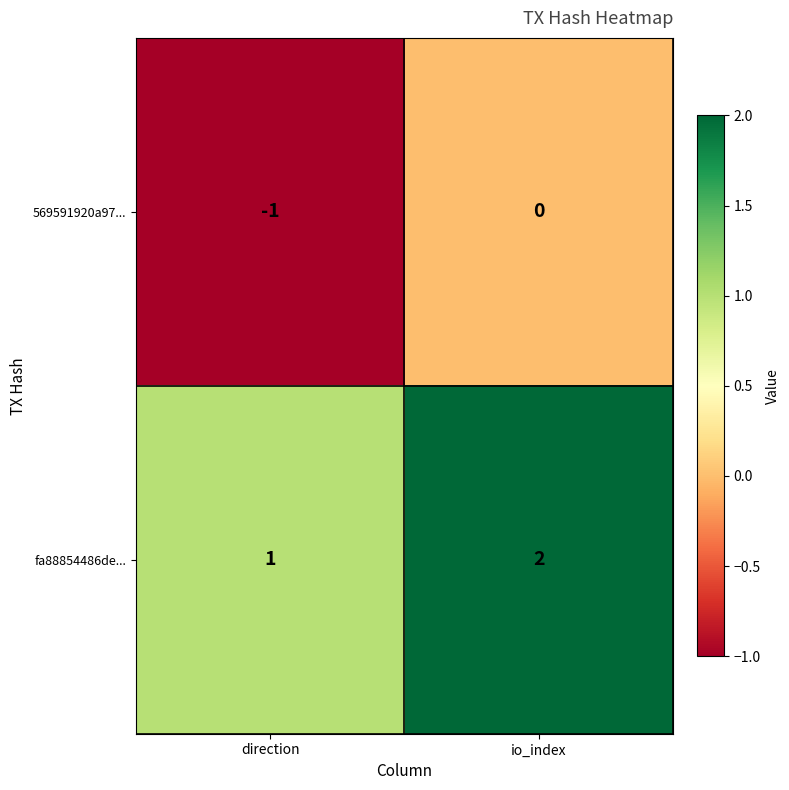

What is the sum of the fa88854486de... values at direction and io_index?

3